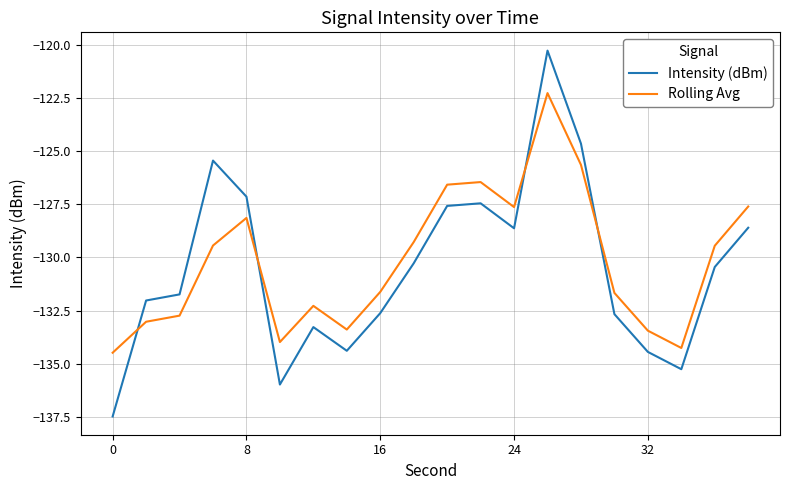

In Rolling Avg, how many points are lower than both neighbors (excluding endpoints)?

4